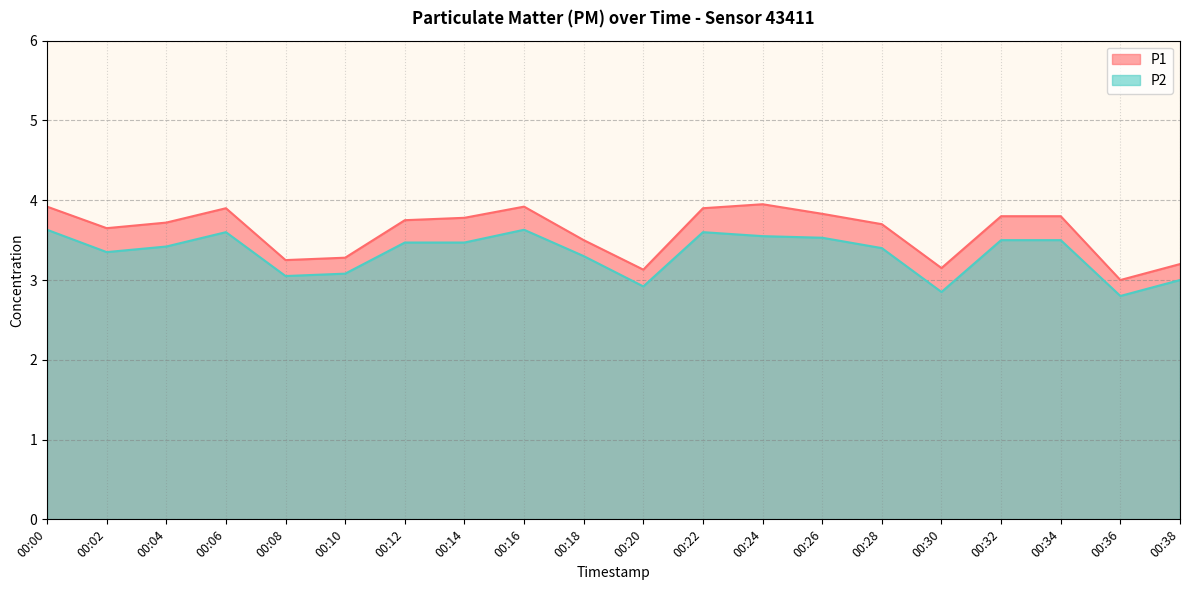

How many data points does each series have?

20